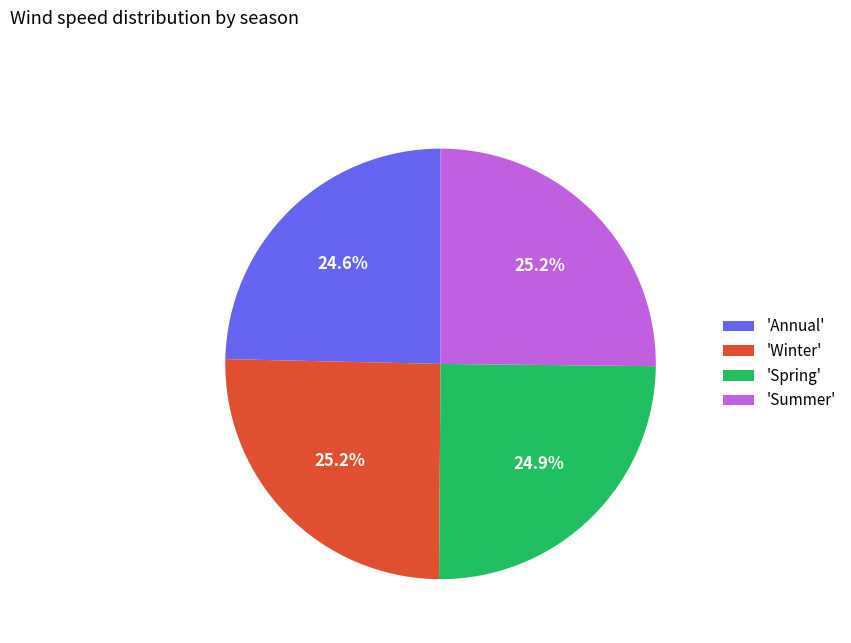

Does 'Spring' account for over 50% of the chart?

No